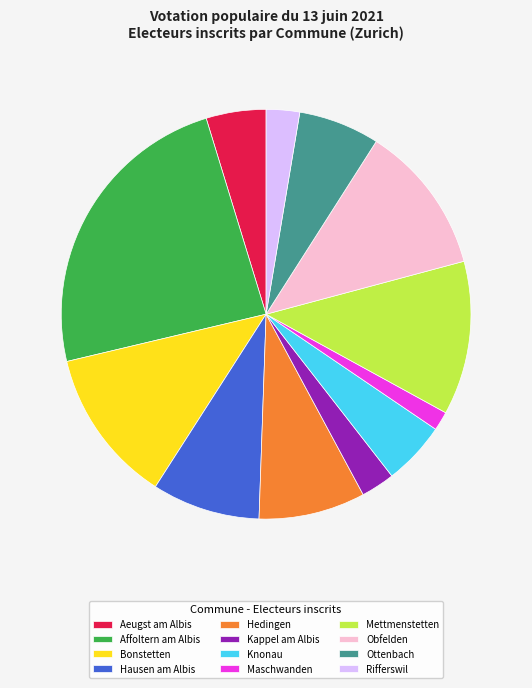

Is it true that Affoltern am Albis is 24% of the pie?

True